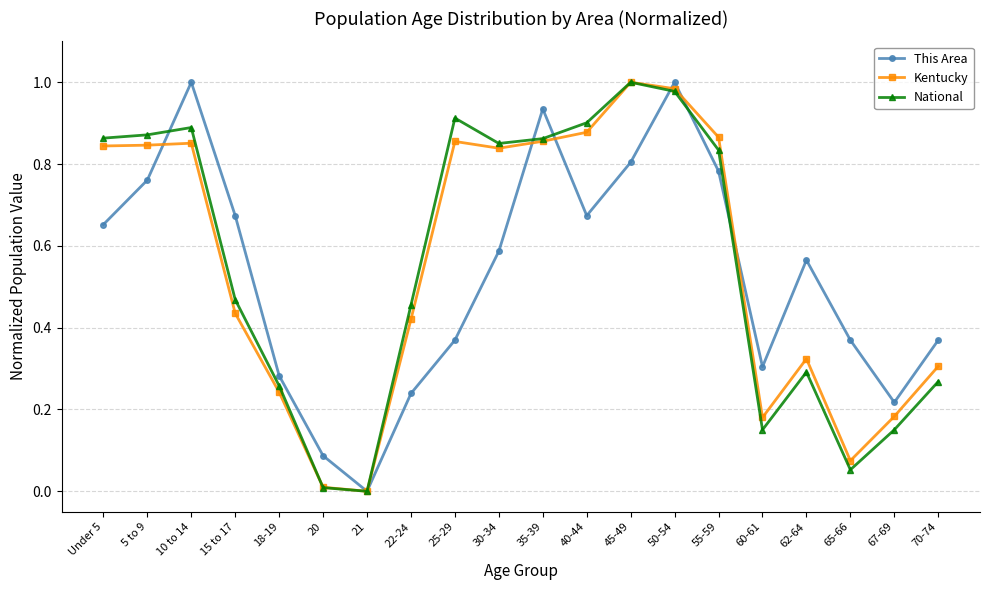

What is the label of the 15th point from the right?

20